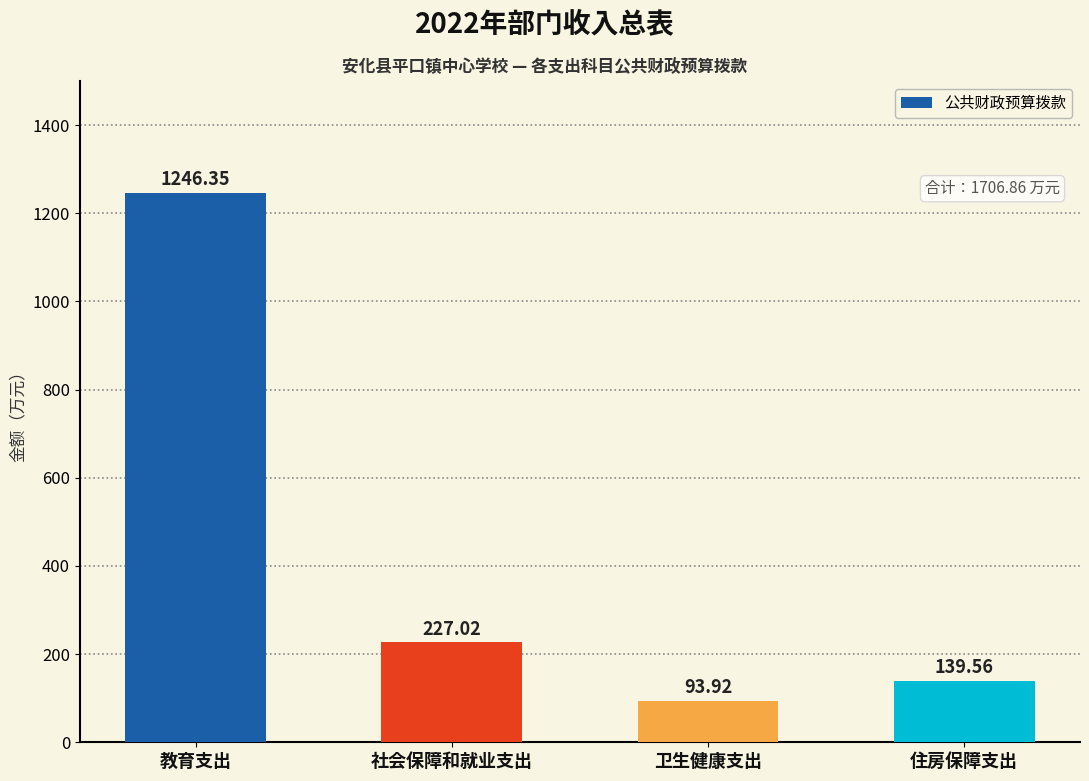

True or false: the data shows 88.8 at 住房保障支出.

False